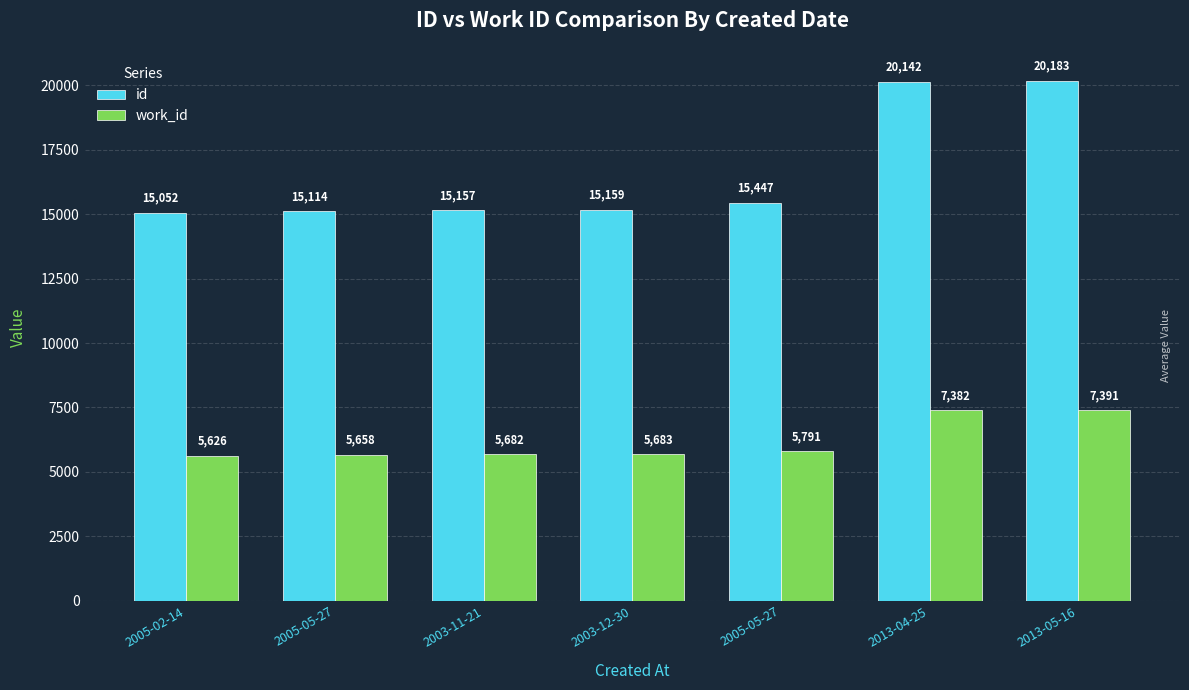

How many categories are shown in the chart?

7